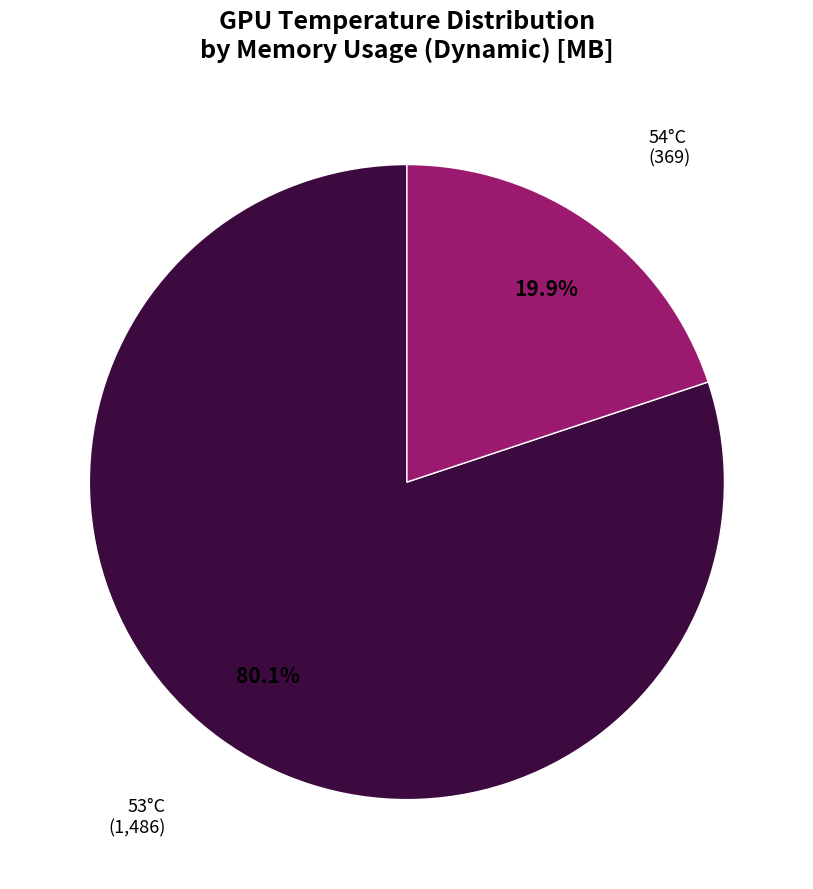

What percentage do 53°C and 54°C together represent?

100.0%